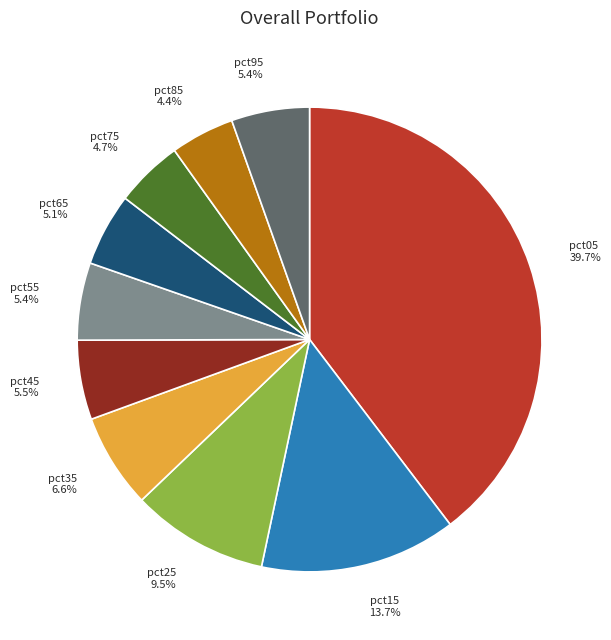

Count the number of slices in the pie.

10